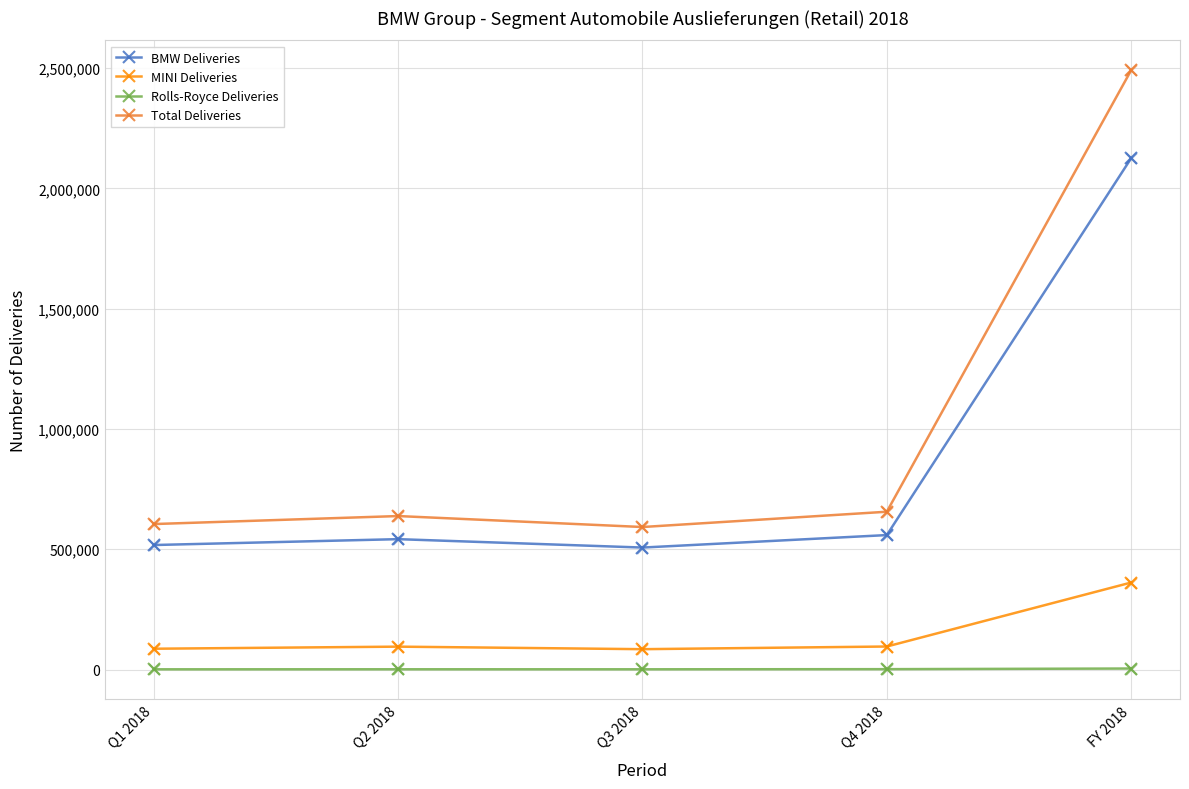

What is the total value across all series at Q4 2018?

1311708